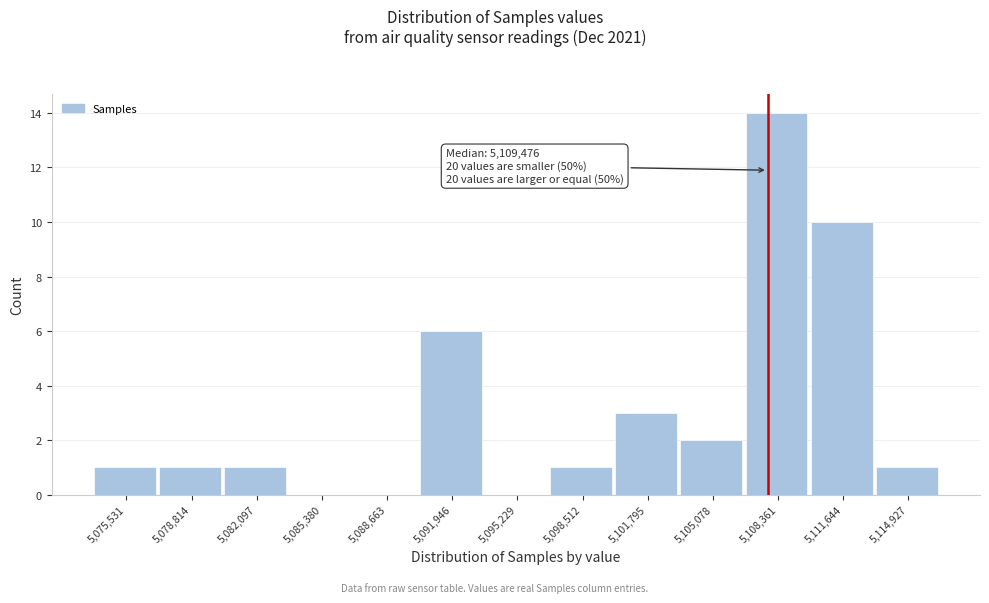

Reading left to right, list all the values displayed in this chart.

5,075,531=1	5,078,814=1	5,082,097=1	5,085,380=0	5,088,663=0	5,091,946=6	5,095,229=0	5,098,512=1	5,101,795=3	5,105,078=2	5,108,361=14	5,111,644=10	5,114,927=1